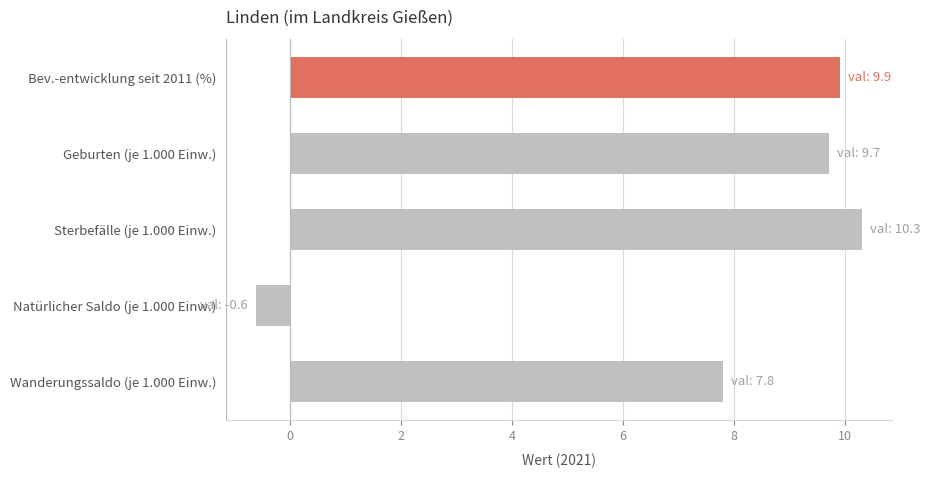

The value at Wanderungssaldo (je 1.000 Einw.) is 2.1. True or false?

False